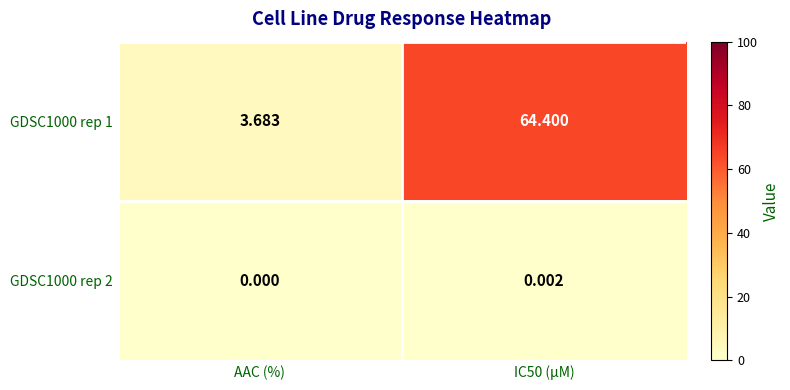

At which category does the chart reach its minimum across all series?

AAC (%)